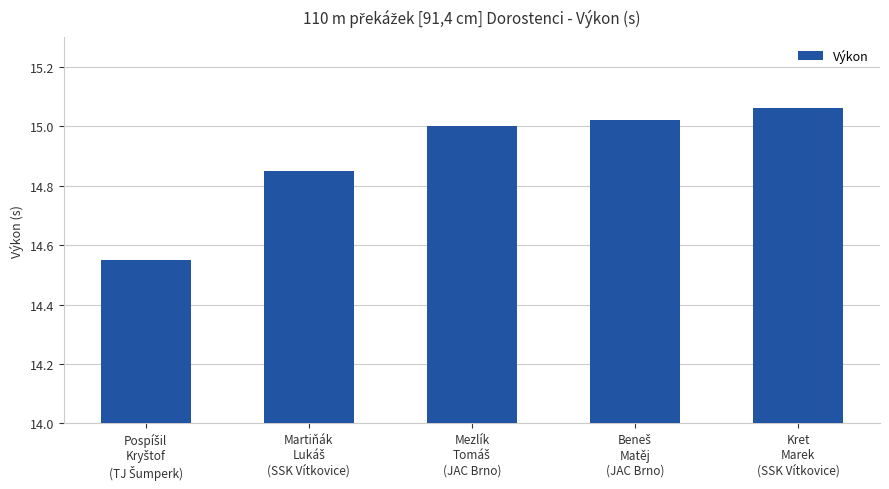

What is the average value?

14.9